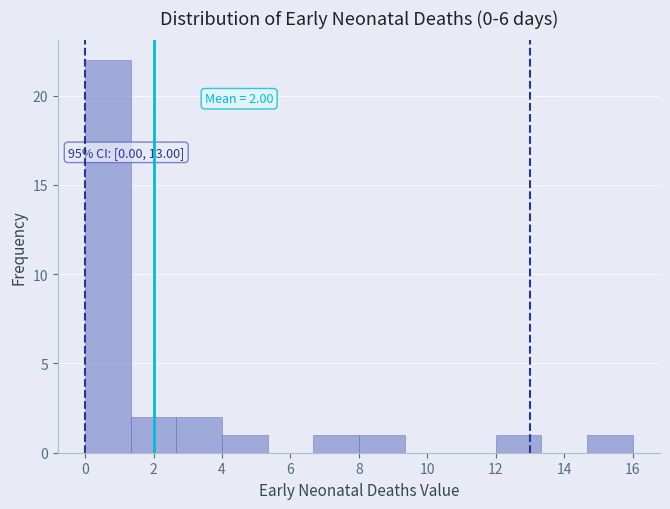

Over which range of the x-axis is the bar tallest?

0.0 to 1.4